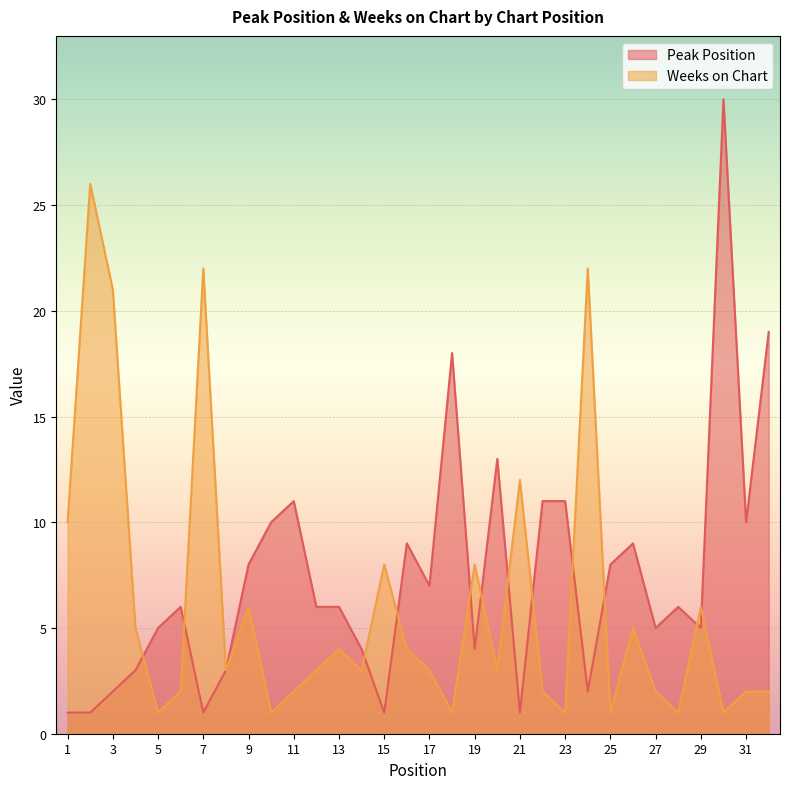

Is the value of Weeks on Chart at 8 greater than the value of Peak Position at 18?

No